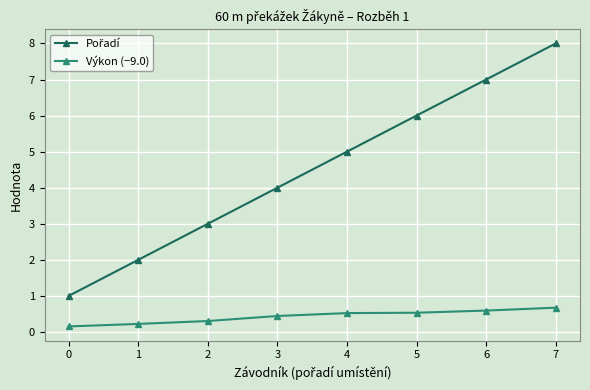

Does the chart have visible grid lines?

Yes